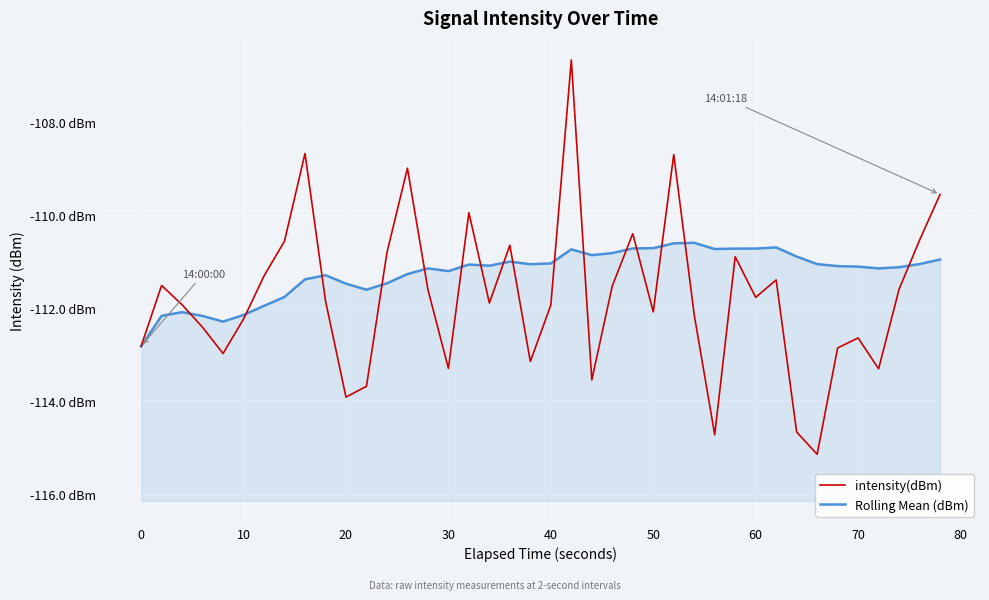

True or false: intensity(dBm) and Rolling Mean (dBm) intersect in this chart.

True